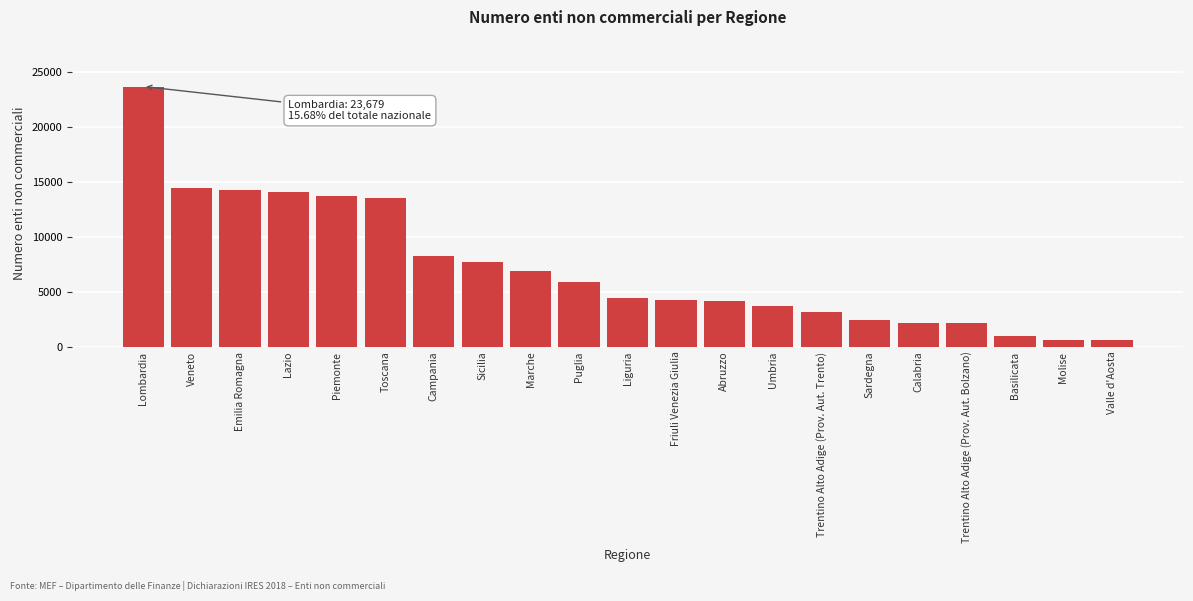

What is the value of the 8th bar from the left?

7711